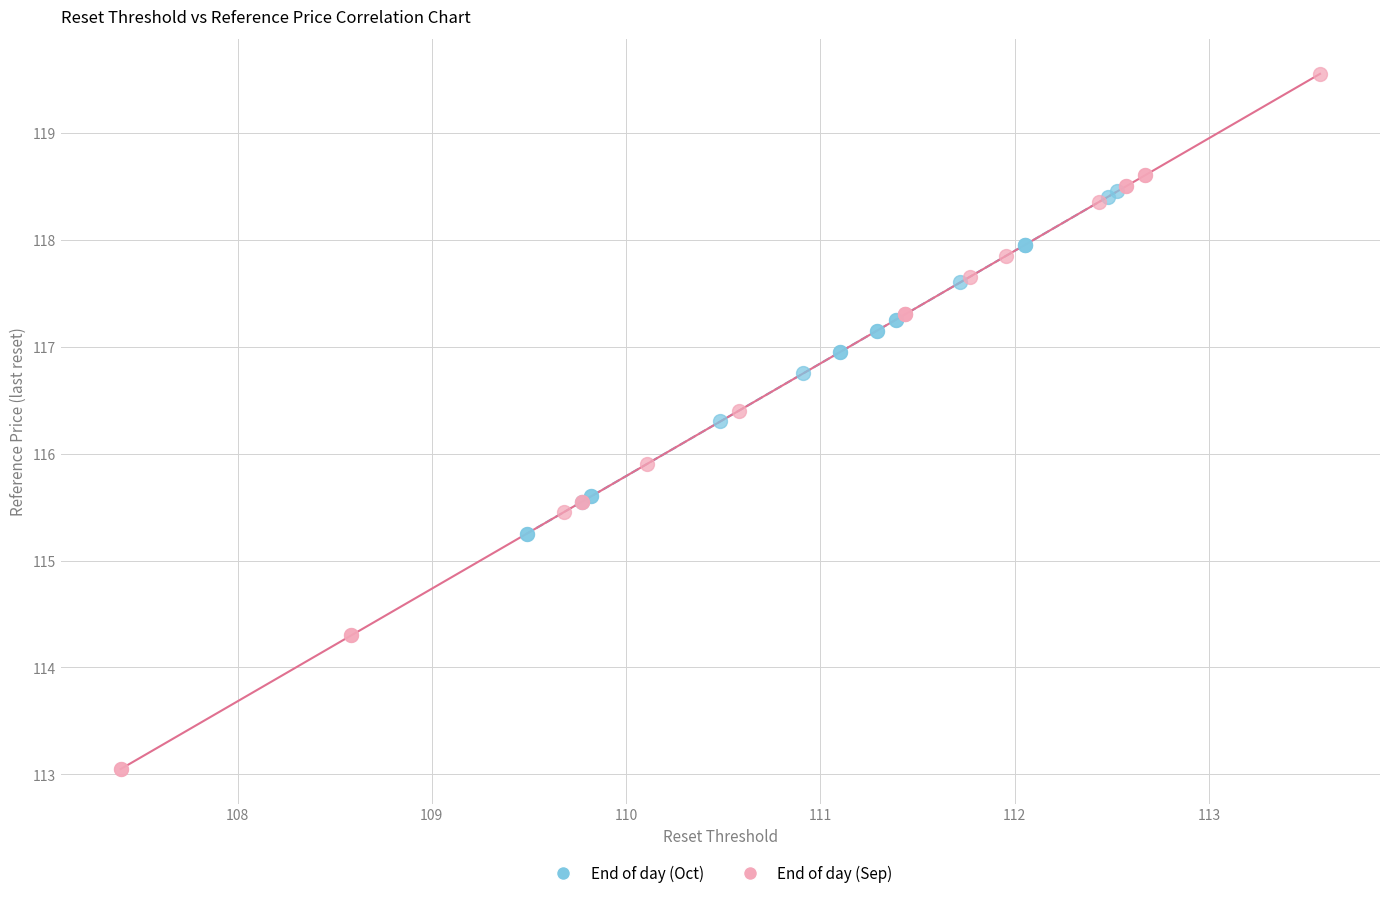

Which series contains the lowest Y value?

End of day (Sep)